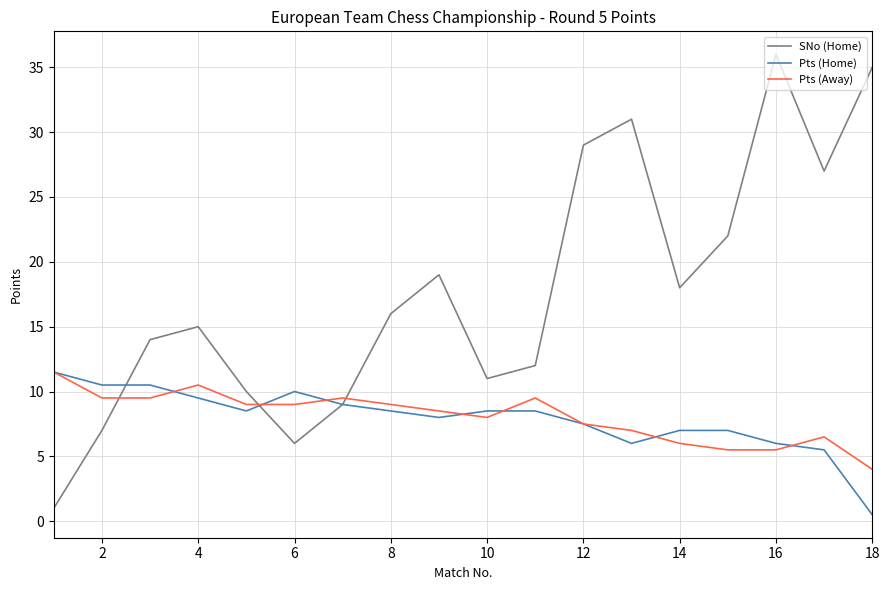

What are all the series names shown in the legend?

SNo (Home), Pts (Home), Pts (Away)